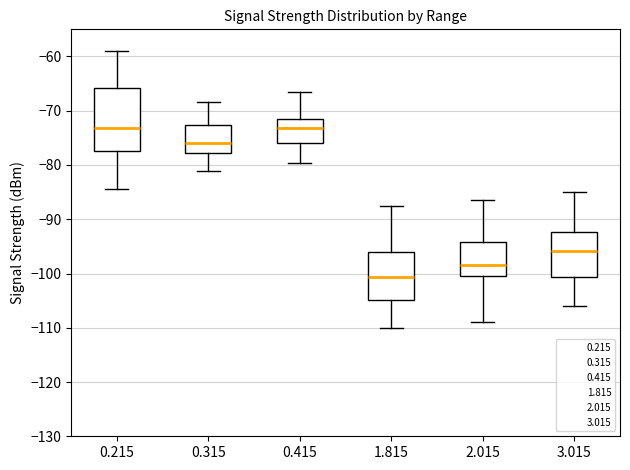

Comparing the boxes themselves (not the whiskers), which one is the tallest?

0.215